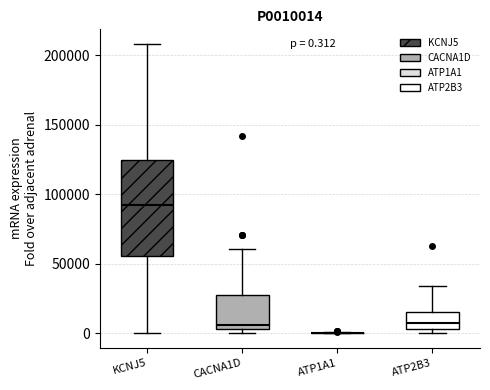

Which box is the tallest, from its lower edge to its upper edge?

KCNJ5